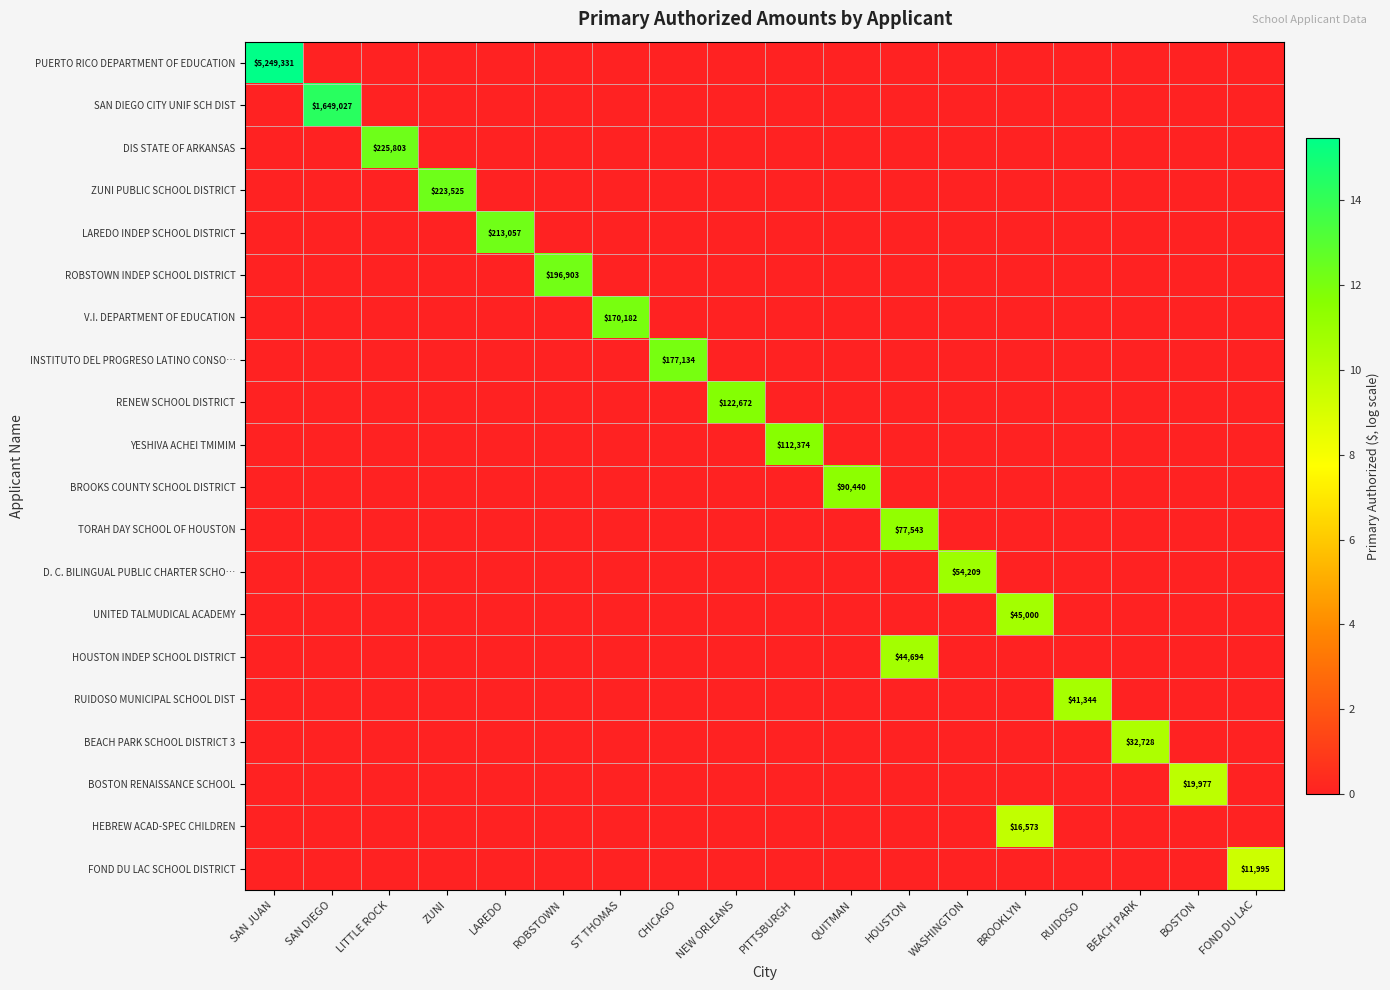

At HOUSTON, list the series in order from largest to smallest.

TORAH DAY SCHOOL OF HOUSTON, HOUSTON INDEP SCHOOL DISTRICT, PUERTO RICO DEPARTMENT OF EDUCATION, SAN DIEGO CITY UNIF SCH DIST, DIS STATE OF ARKANSAS, ZUNI PUBLIC SCHOOL DISTRICT, LAREDO INDEP SCHOOL DISTRICT, ROBSTOWN INDEP SCHOOL DISTRICT, V.I. DEPARTMENT OF EDUCATION, INSTITUTO DEL PROGRESO LATINO CONSO…, RENEW SCHOOL DISTRICT, YESHIVA ACHEI TMIMIM, BROOKS COUNTY SCHOOL DISTRICT, D. C. BILINGUAL PUBLIC CHARTER SCHO…, UNITED TALMUDICAL ACADEMY, RUIDOSO MUNICIPAL SCHOOL DIST, BEACH PARK SCHOOL DISTRICT 3, BOSTON RENAISSANCE SCHOOL, HEBREW ACAD-SPEC CHILDREN, FOND DU LAC SCHOOL DISTRICT